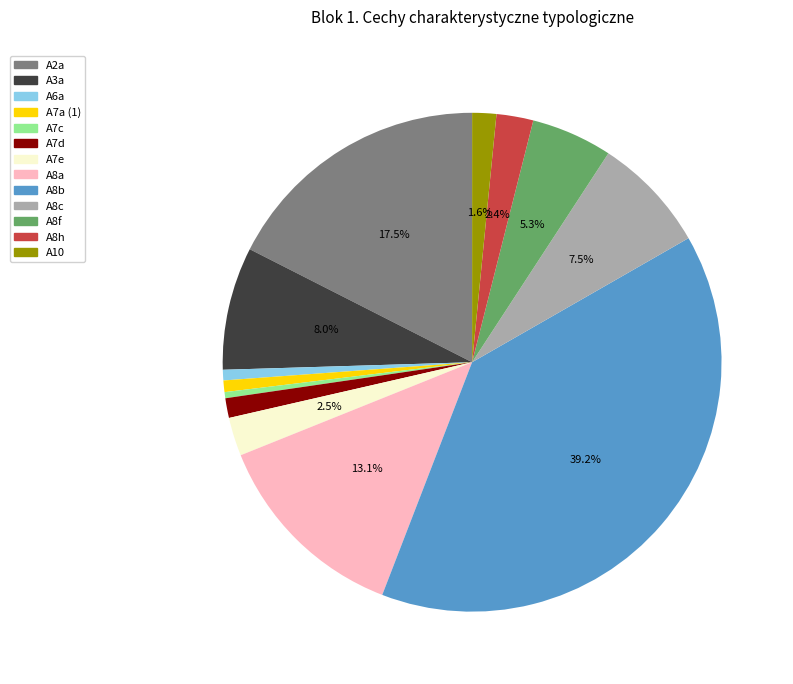

To the nearest percent, what is the average slice percentage?

8%